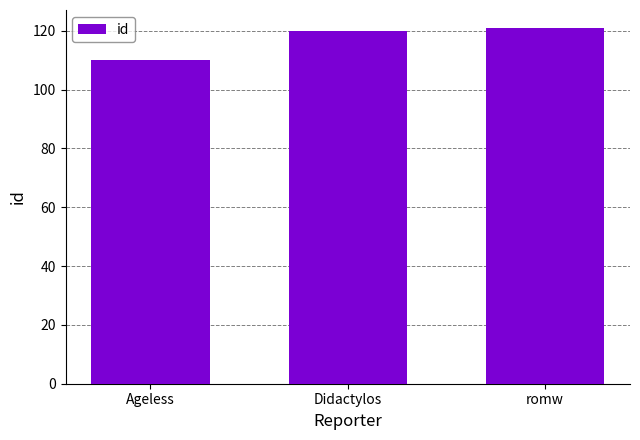

What is the label of the 2nd bar from the left?

Didactylos